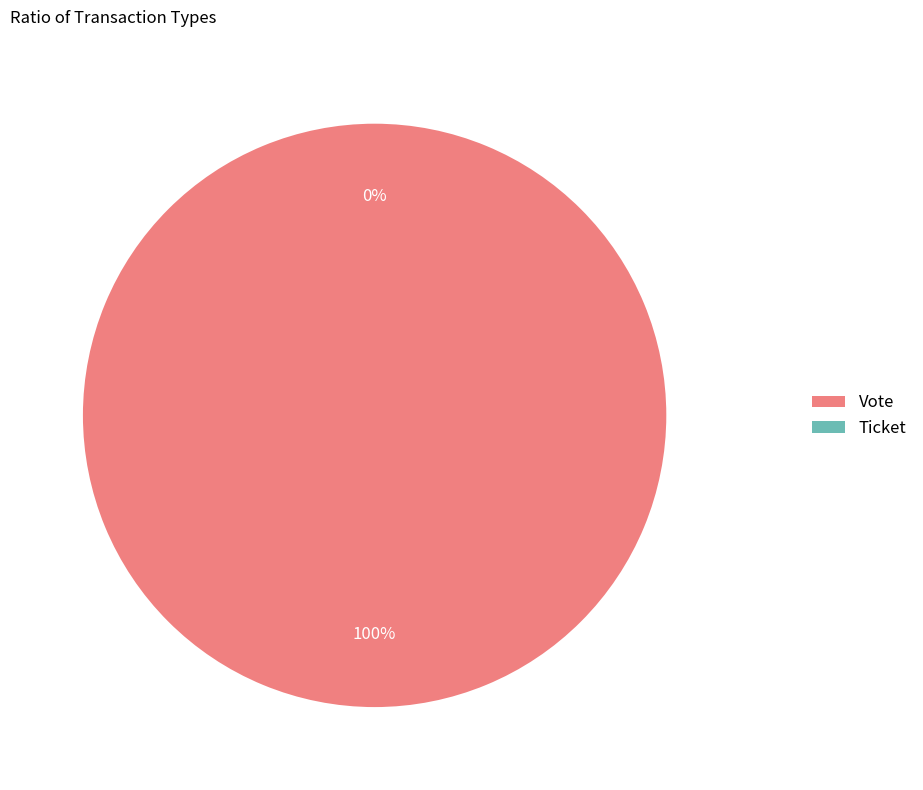

Does any single category account for the majority?

Yes